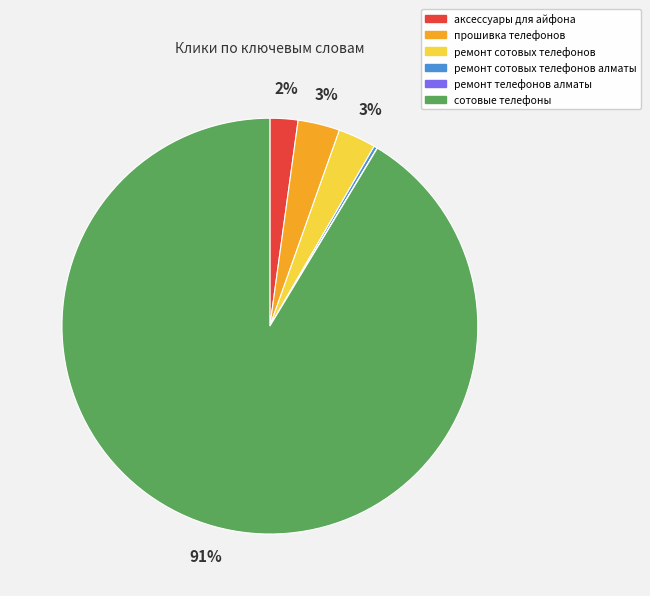

To the nearest percent, what is the combined percentage of аксессуары для айфона and сотовые телефоны?

94%